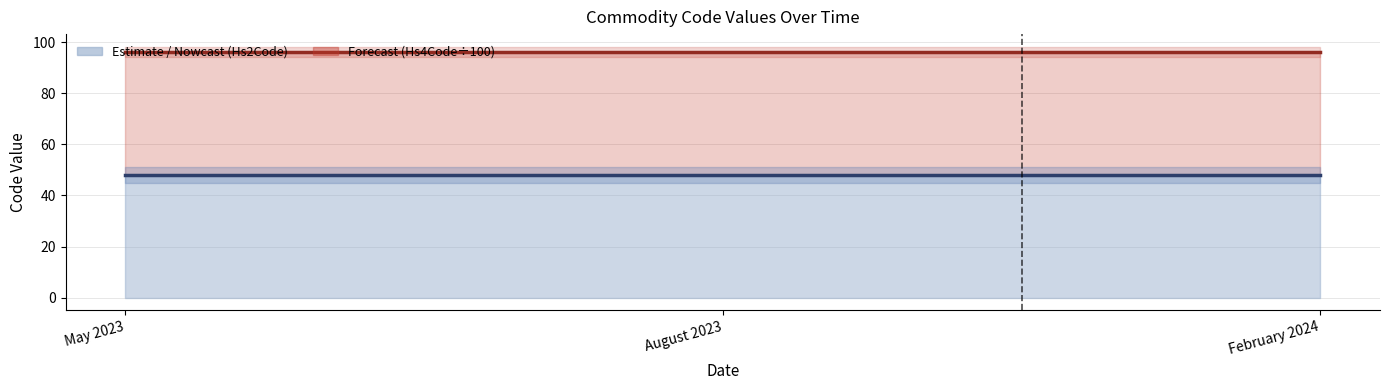

How many lines are shown in the chart?

2